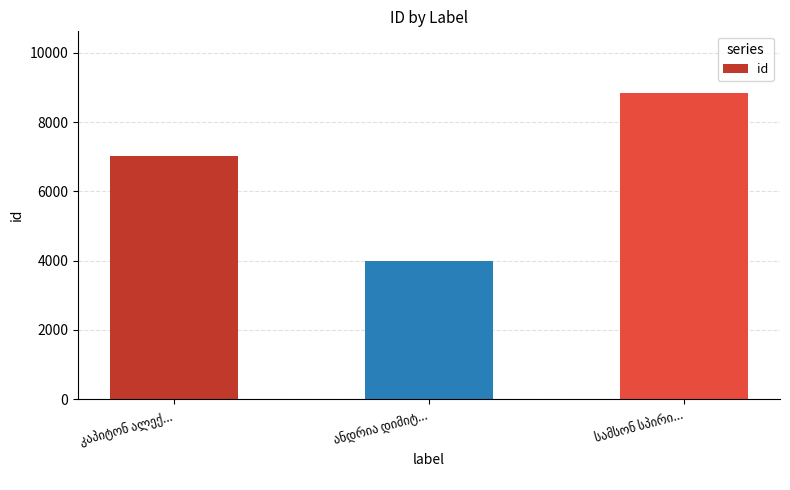

What is the average value?

6617